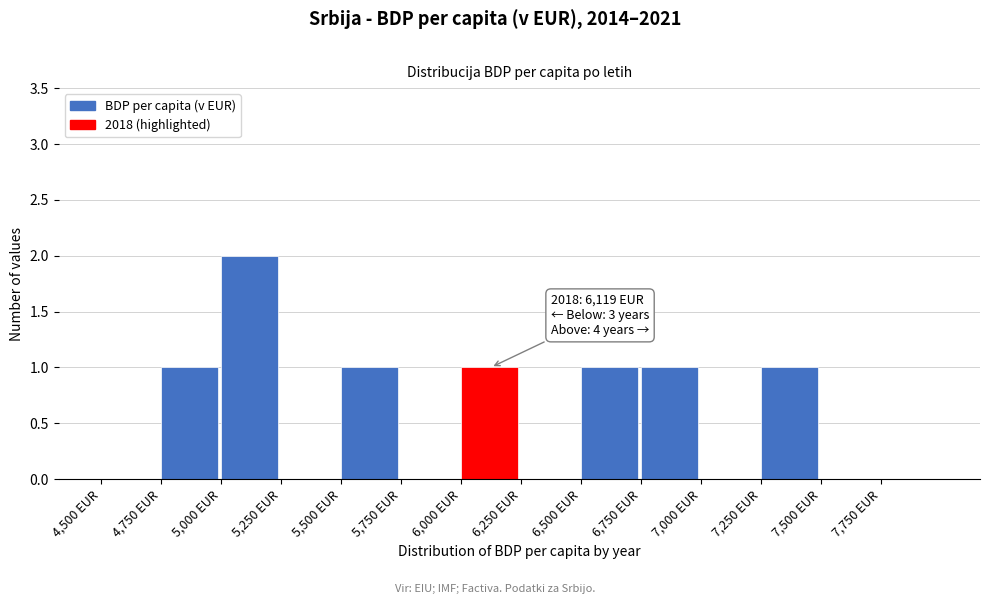

Which range on the x-axis has the tallest bar?

5000 to 5250